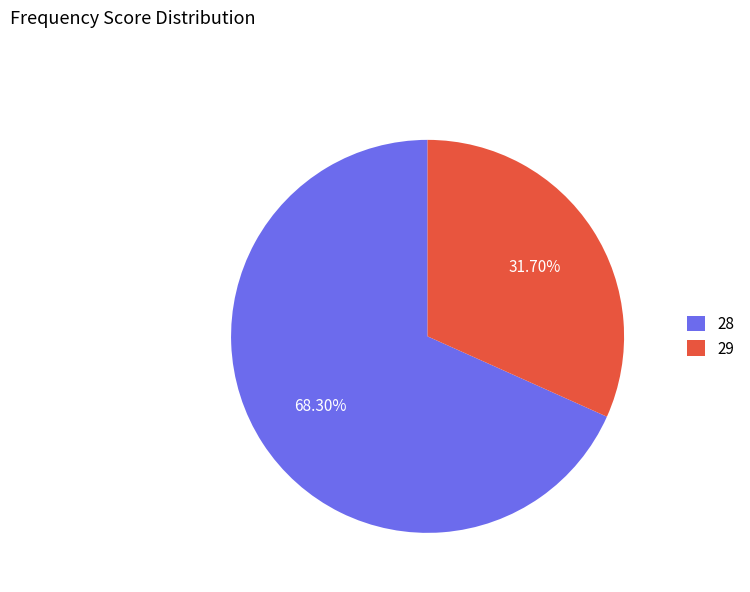

Which category has the biggest portion of the pie?

28